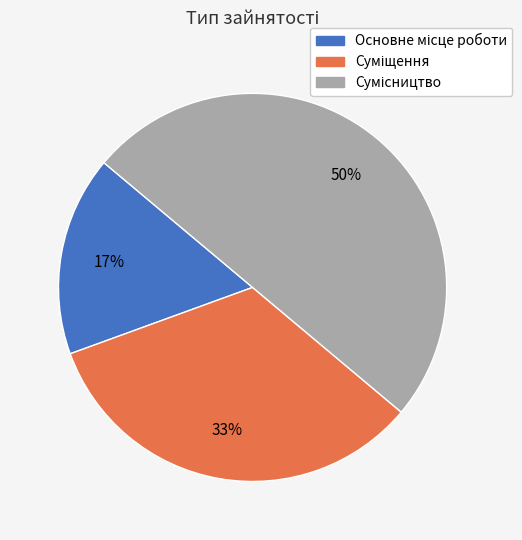

To the nearest percent, what is the difference between the largest and smallest slice percentages?

33%